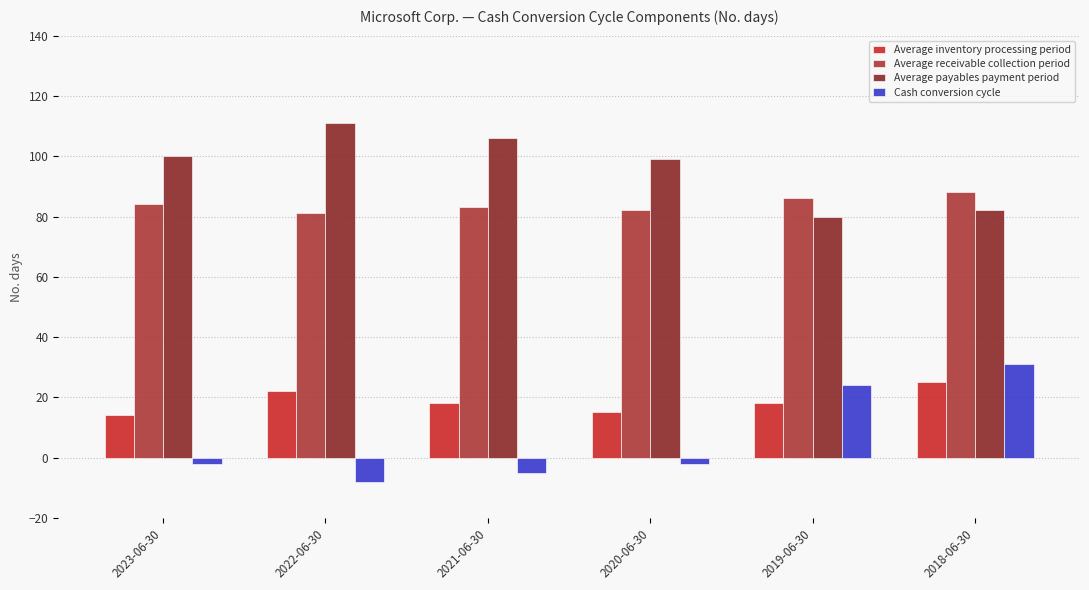

Does the chart contain stacked bars?

No